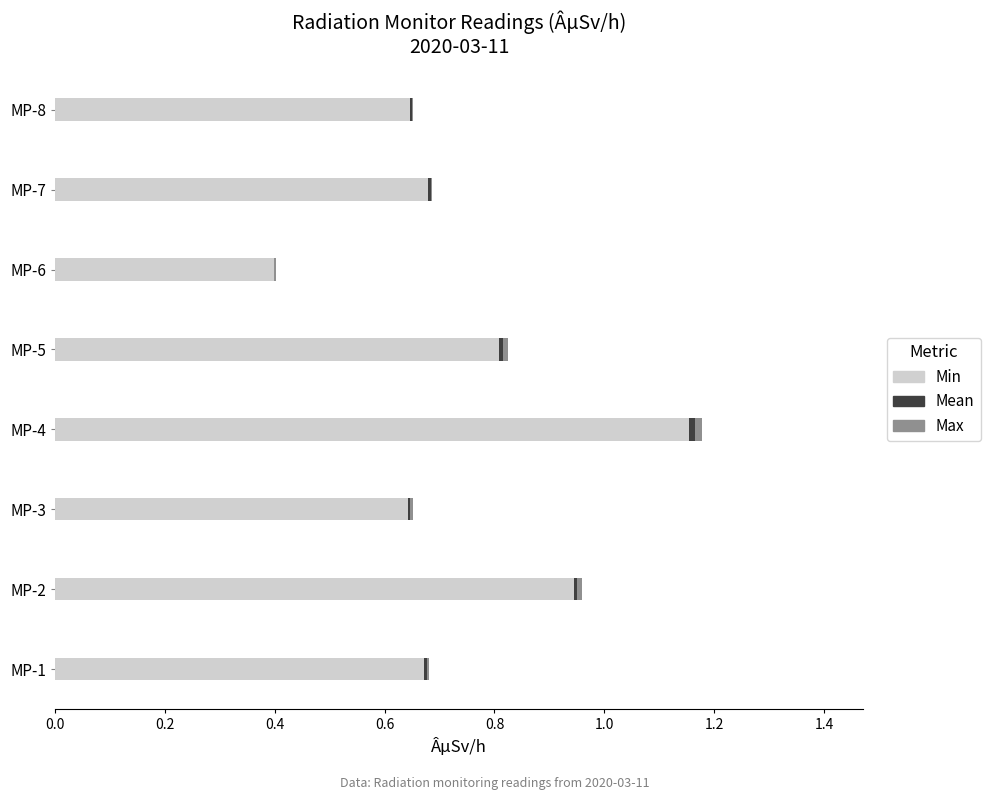

The Min series shows 0.4 at MP-6. True or false?

True